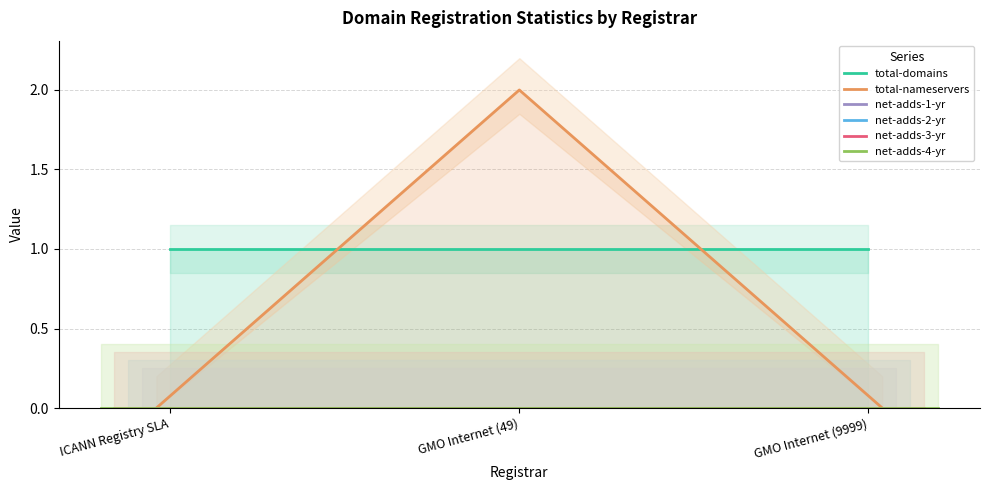

Is it true that total-domains equals 2 at GMO Internet (49)?

False